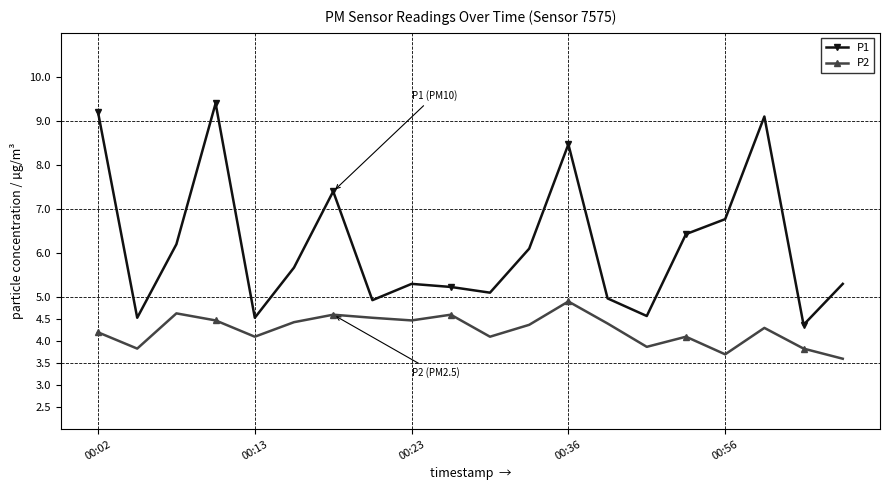

What is the highest value of the P1 series?

9.4